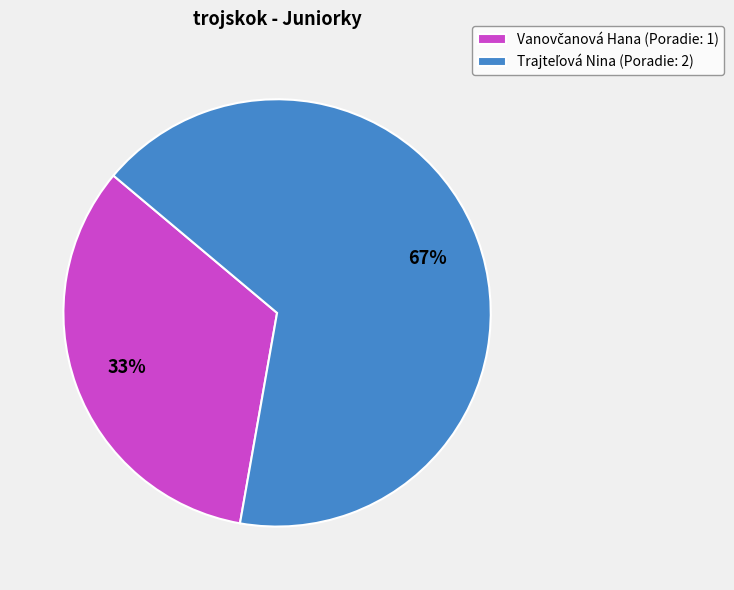

Is there a majority slice in this chart?

Yes